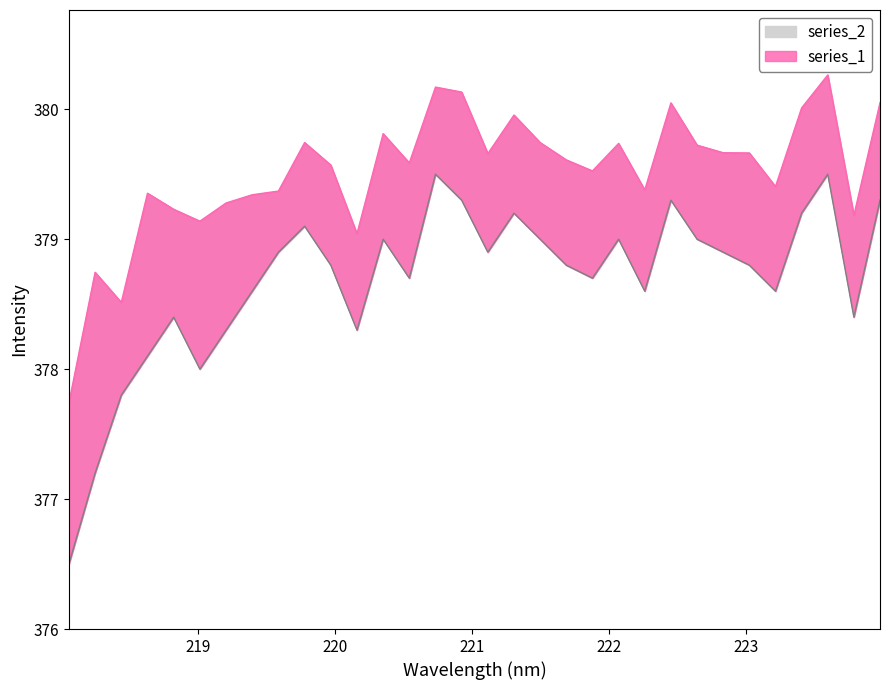

What is the sum of all series_1 values?

12144.4